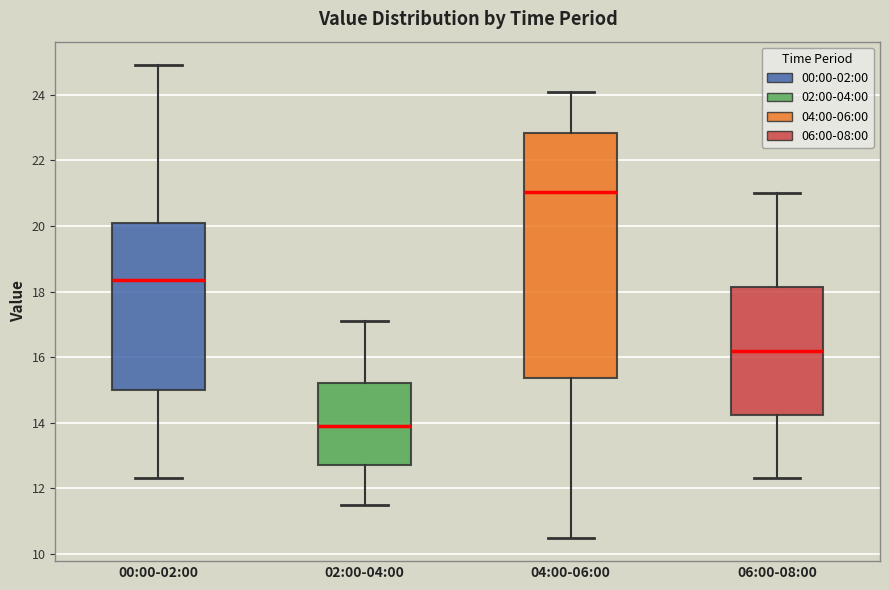

Reading left to right, transcribe this box plot: for each box, give where its median line is, the range the box spans, and where its two whiskers end, as read against the y-axis. The values are not printed on the chart, so give them approximately, as read against the axis.

00:00-02:00: median 18.4, box 15.0 to 20.2, whiskers 12.4 to 25.0
02:00-04:00: median 14.0, box 12.8 to 15.2, whiskers 11.6 to 17.2
04:00-06:00: median 21.0, box 15.4 to 22.8, whiskers 10.6 to 24.2
06:00-08:00: median 16.2, box 14.2 to 18.2, whiskers 12.4 to 21.0